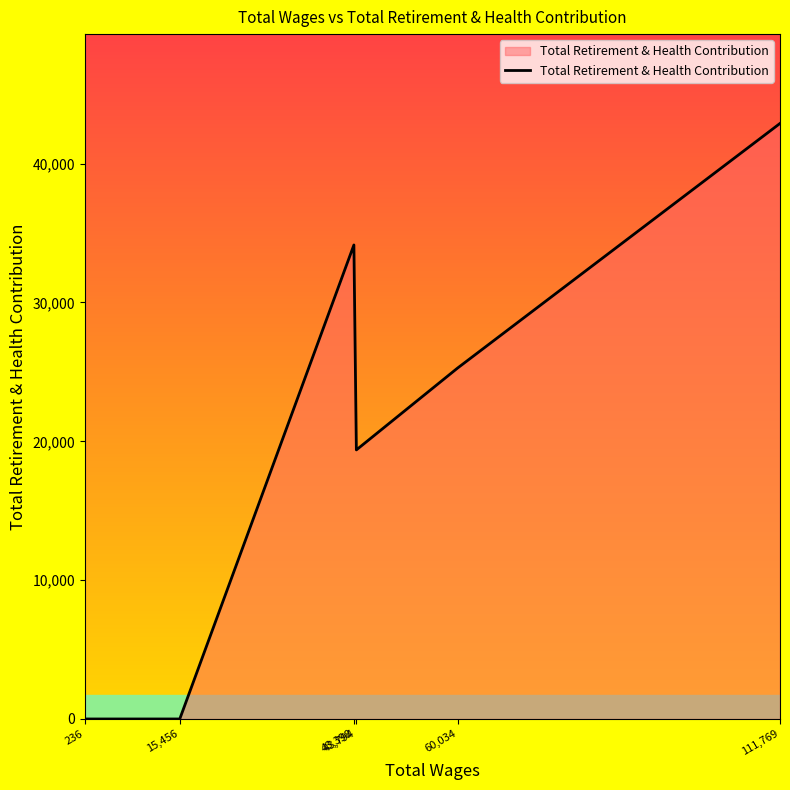

Reading left to right, extract all data points from this chart.

236=0	15,456=0	43,398=34145	43,794=19381	60,034=25277	111,769=42898